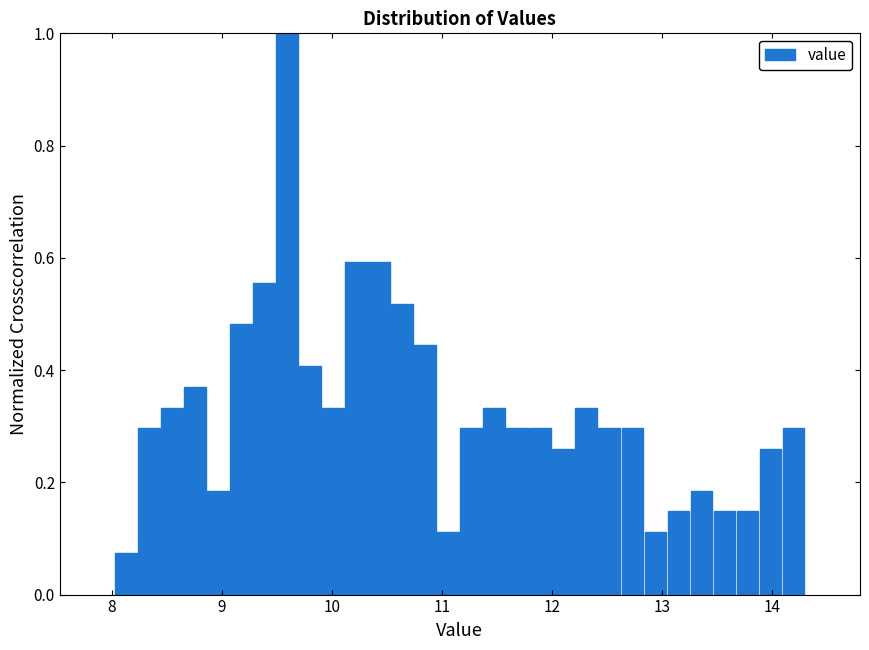

Read against the x-axis, roughly where is the centre of the tallest bar?

9.6